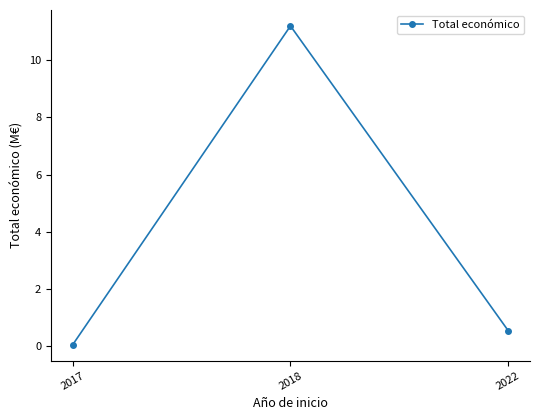

What is the average value?

3.9